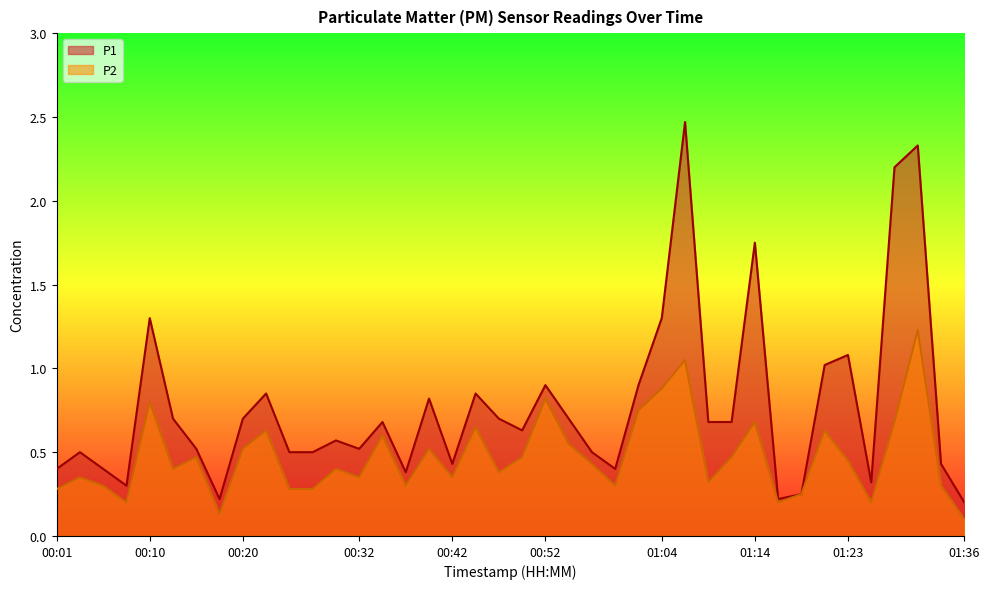

What are all the series names shown in the legend?

P1, P2